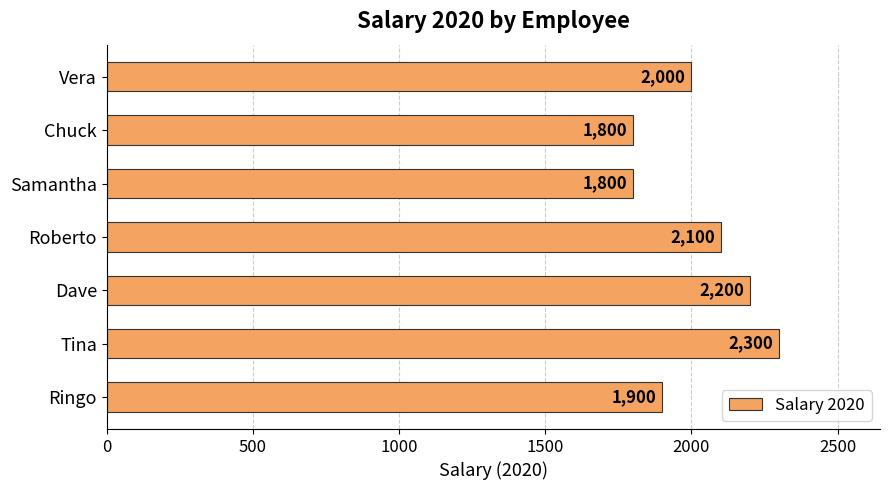

Are the bars grouped side by side (vs. stacked)?

No